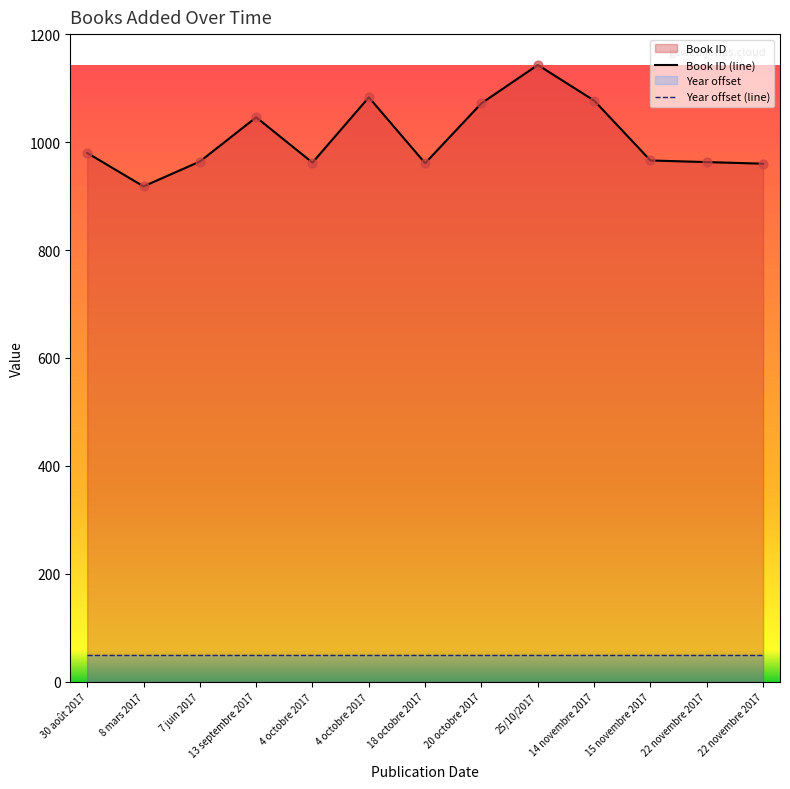

Which has a higher value, 13 septembre 2017 or 18 octobre 2017?

13 septembre 2017